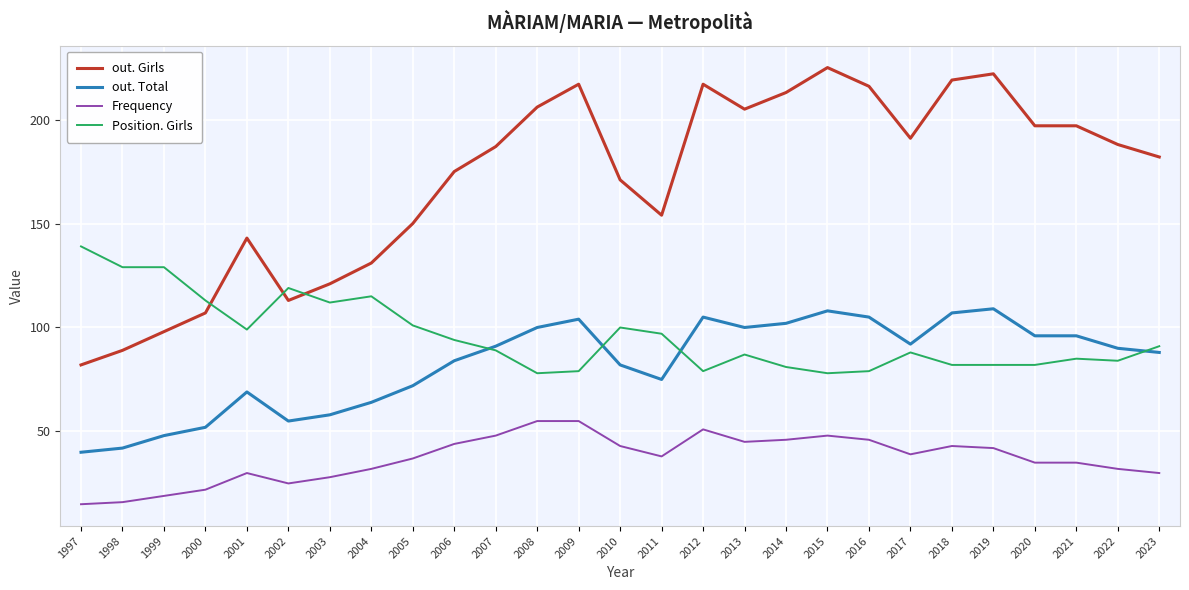

Reading left to right, transcribe all the data shown in this chart.

out. Girls: 82	89	98	107	143	113	121	131	150	175	187	206	217	171	154	217	205	213	225	216	191	219	222	197	197	188	182
out. Total: 40	42	48	52	69	55	58	64	72	84	91	100	104	82	75	105	100	102	108	105	92	107	109	96	96	90	88
Frequency: 15	16	19	22	30	25	28	32	37	44	48	55	55	43	38	51	45	46	48	46	39	43	42	35	35	32	30
Position. Girls: 139	129	129	113	99	119	112	115	101	94	89	78	79	100	97	79	87	81	78	79	88	82	82	82	85	84	91